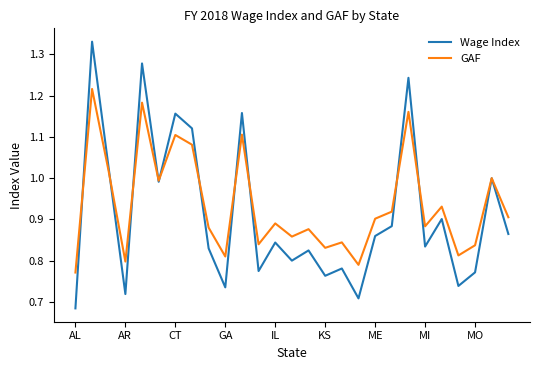

List the series in order of their peak value, highest first.

Wage Index, GAF